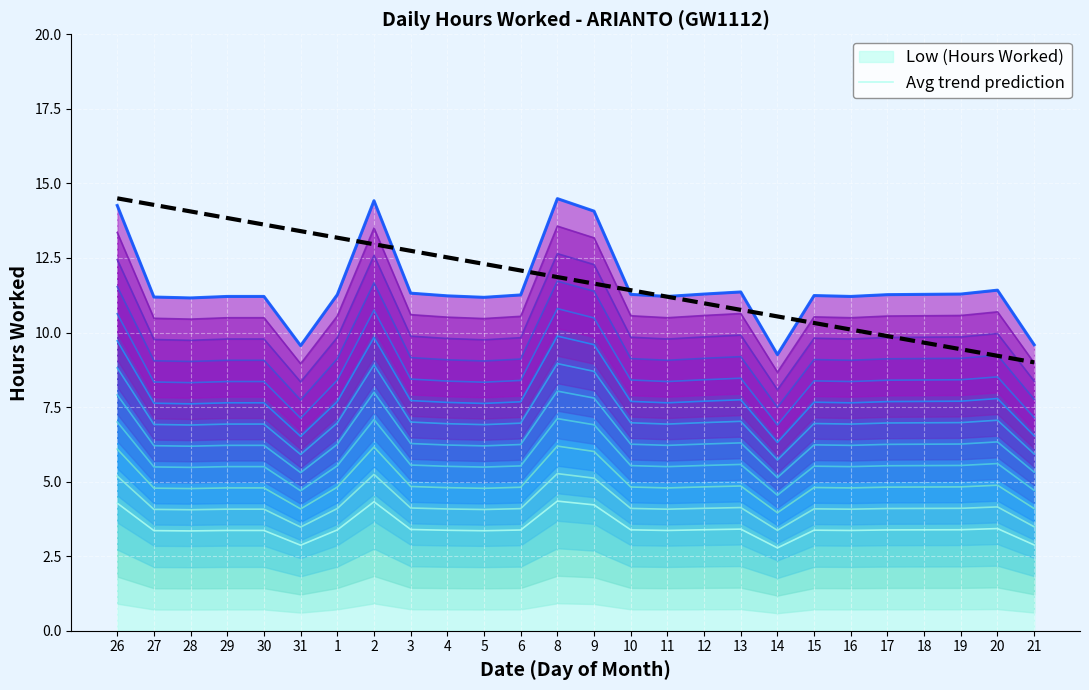

True or false: Layer 2 and Avg trend prediction cross at least once.

False